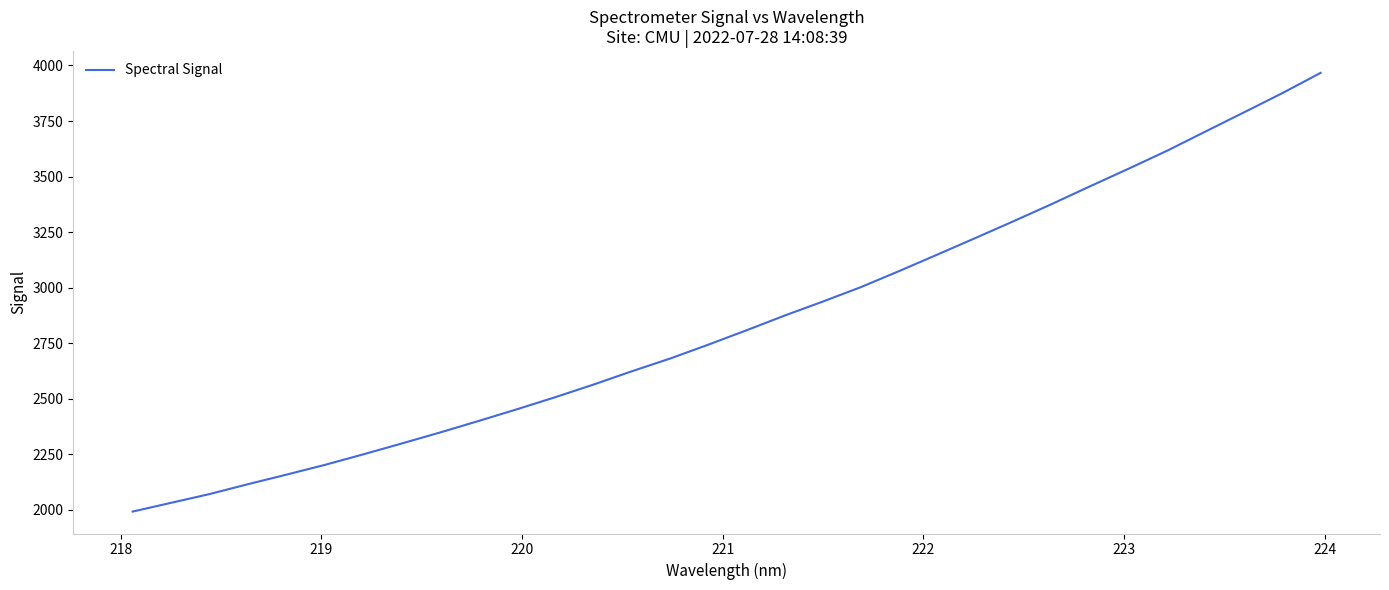

What is the difference between the maximum and minimum values?

1975.2